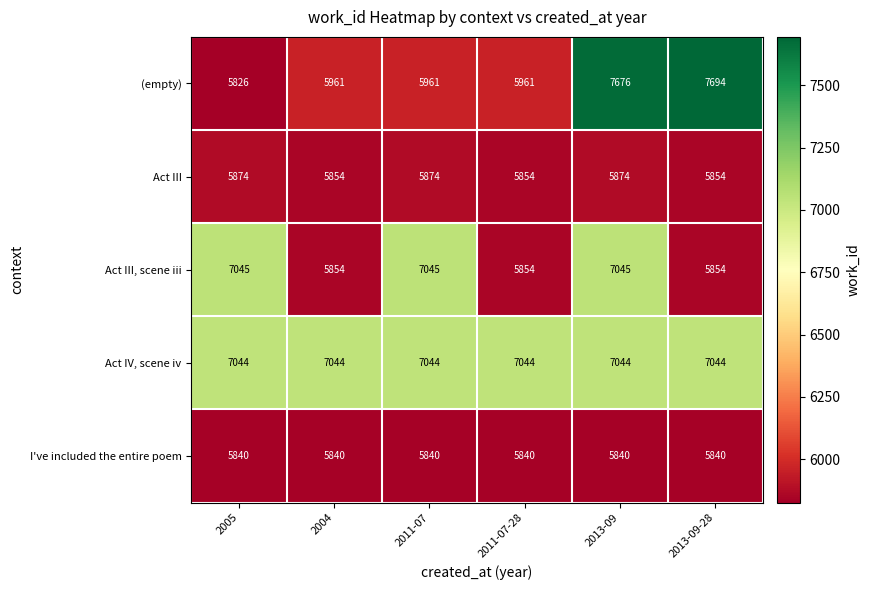

Count the number of categories in the chart.

6